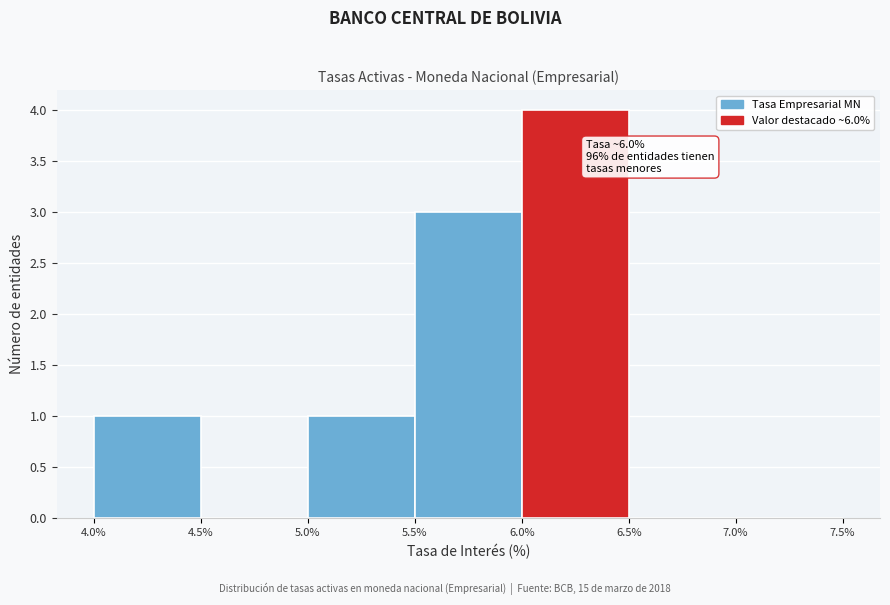

Which range on the x-axis has the tallest bar?

6.0% to 6.5%